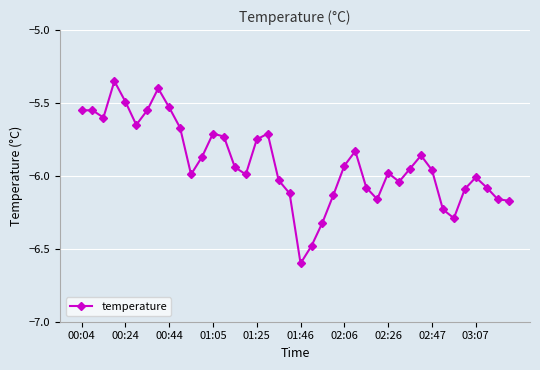

What is the minimum value shown in the chart?

-6.6